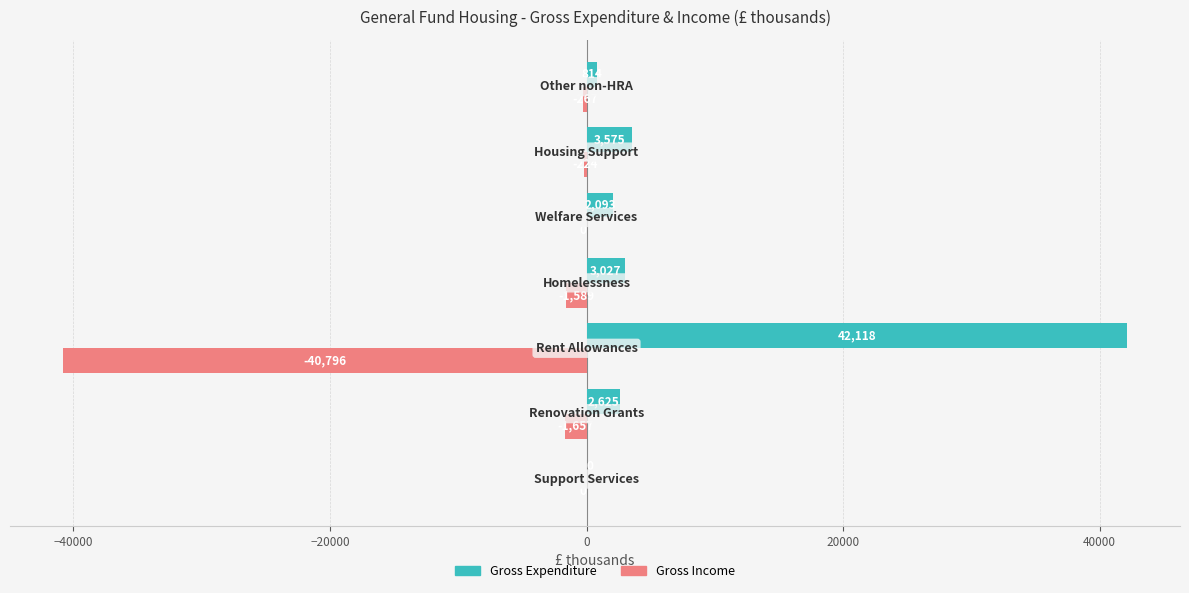

What is the highest value of the Gross Expenditure series?

42118